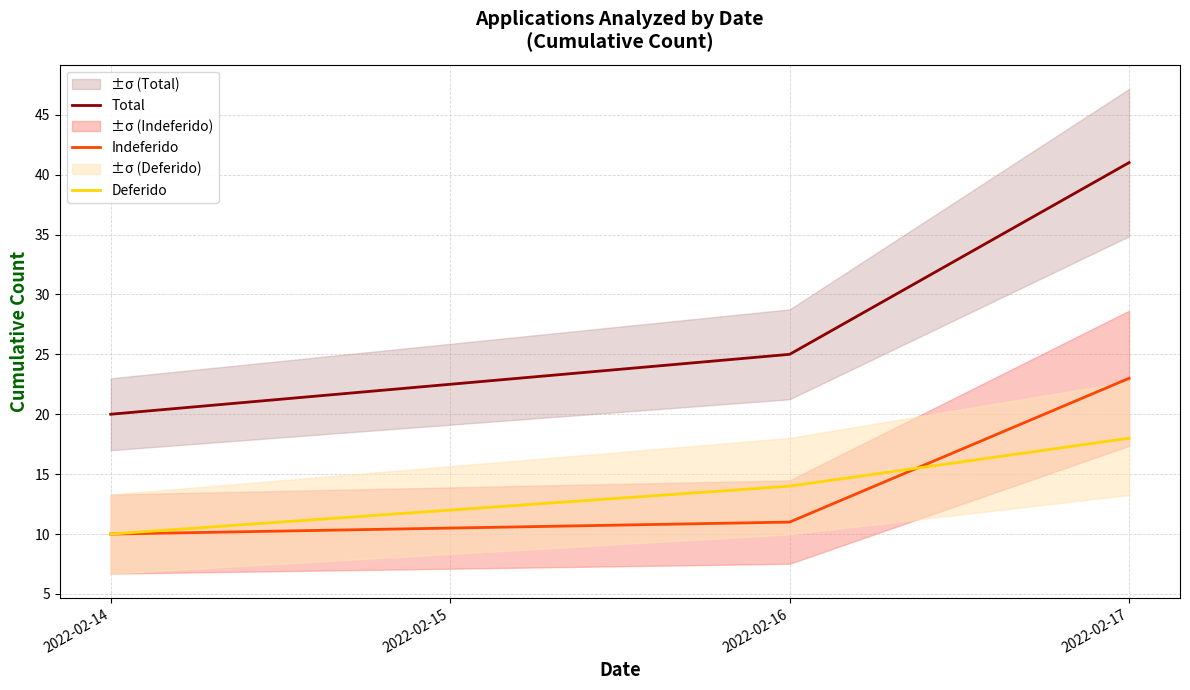

What is the value of the Total point at the 3rd from the left?

41